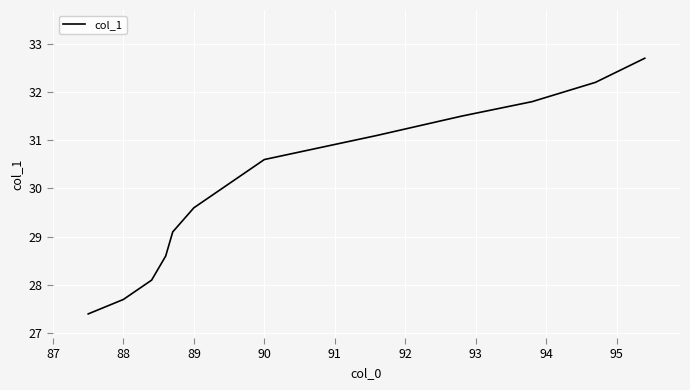

What is the greatest value displayed?

32.7